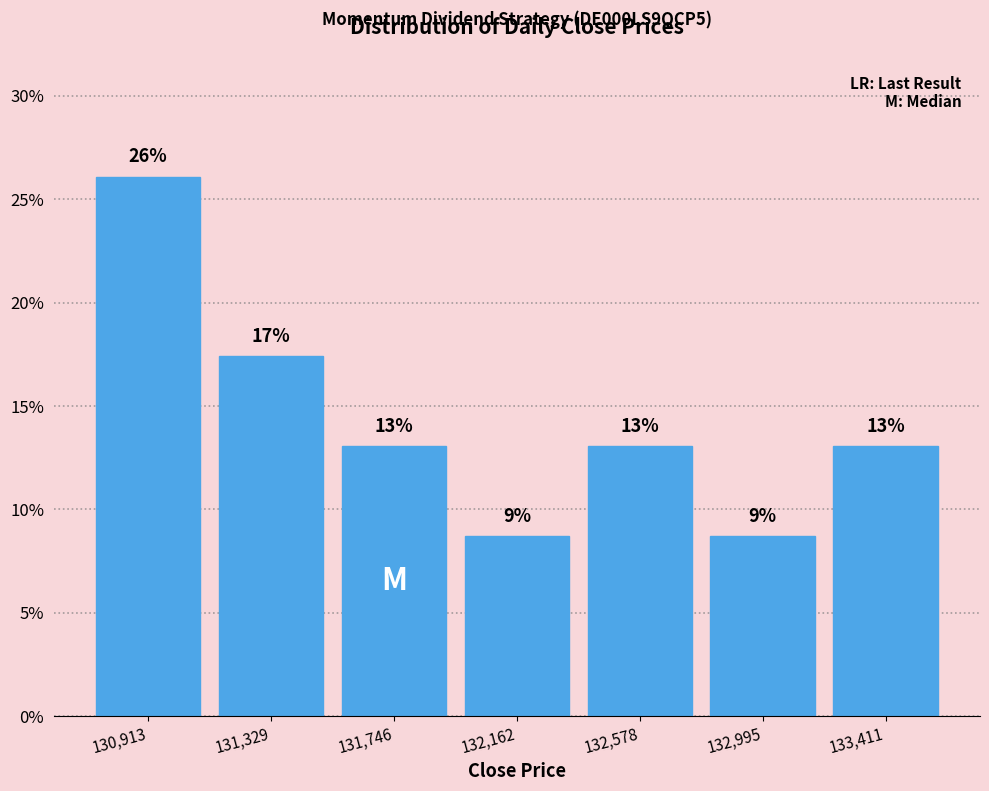

Which range on the x-axis has the tallest bar?

130700 to 131100